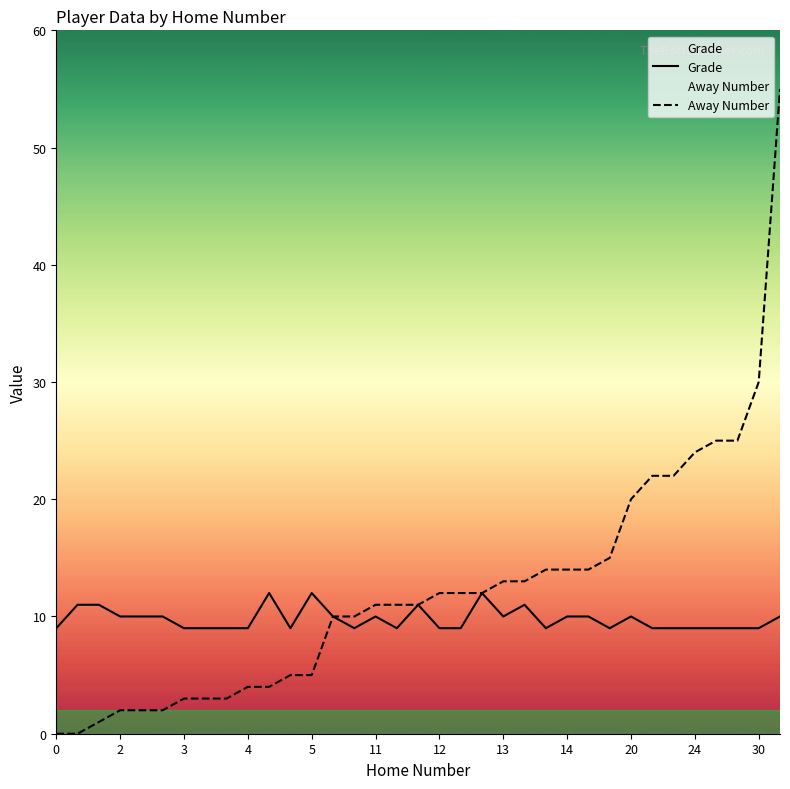

Reading left to right, what are all the values shown in this chart?

Grade: 9	11	11	10	10	10	9	9	9	9	12	9	12	10	9	10	9	11	9	9	12	10	11	9	10	10	9	10	9	9	9	9	9	9	10
Away Number: 0	0	1	2	2	2	3	3	3	4	4	5	5	10	10	11	11	11	12	12	12	13	13	14	14	14	15	20	22	22	24	25	25	30	55